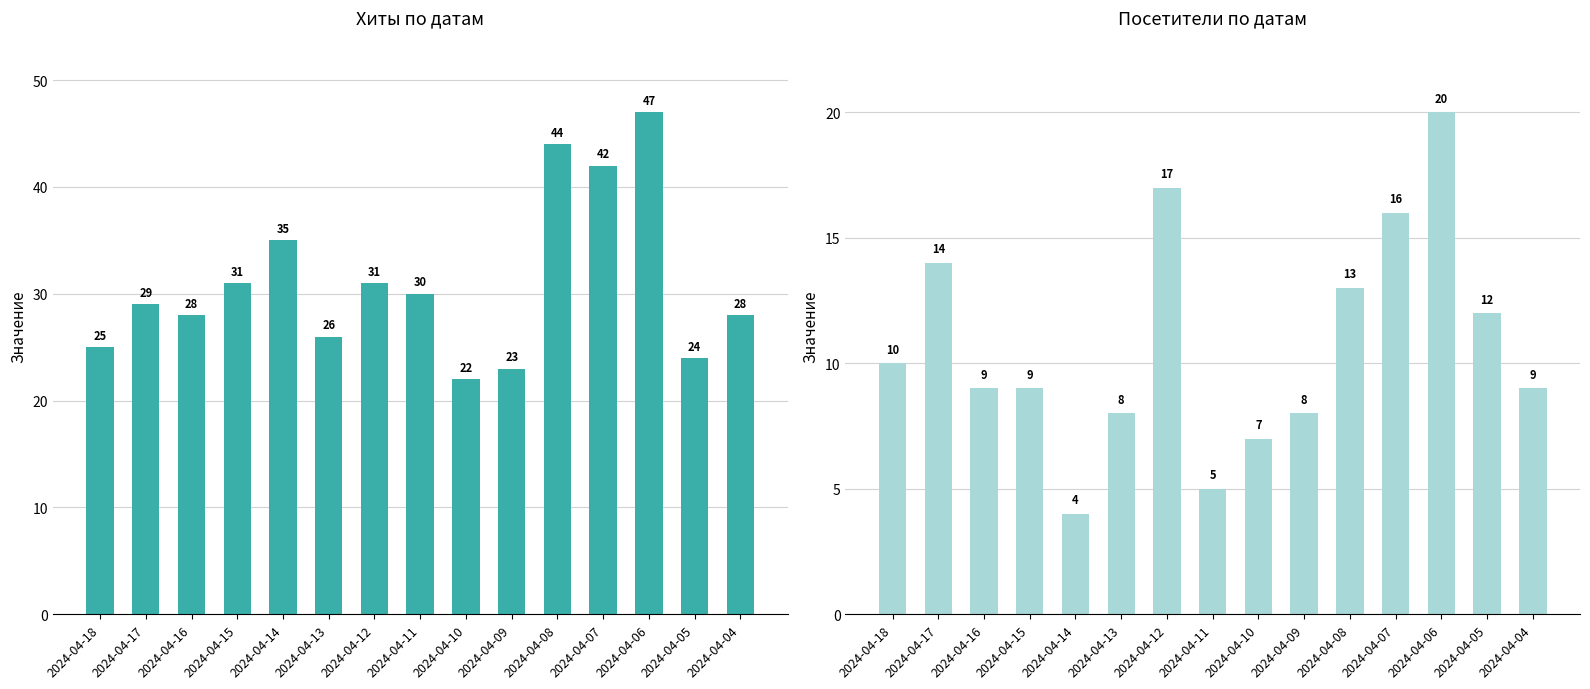

What are all the series names shown in the legend?

Хиты, Посетители